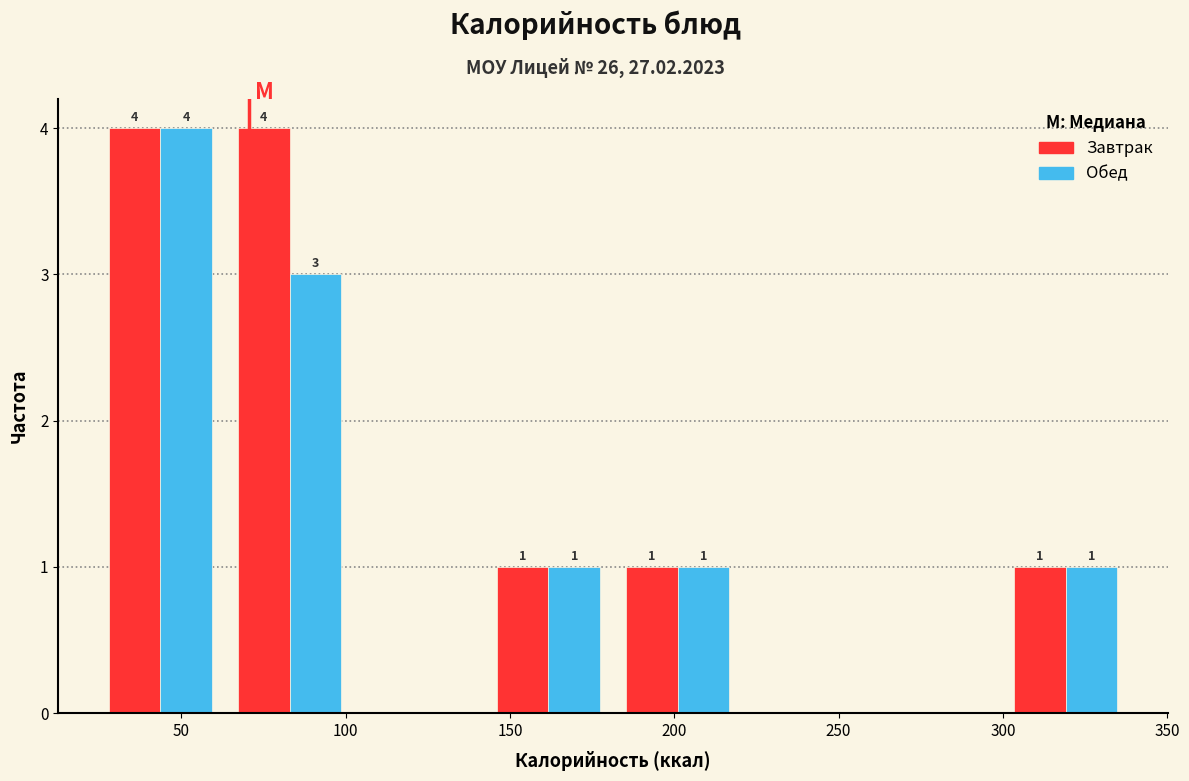

In the Обед series, which range on the x-axis has the tallest bar?

25 to 65